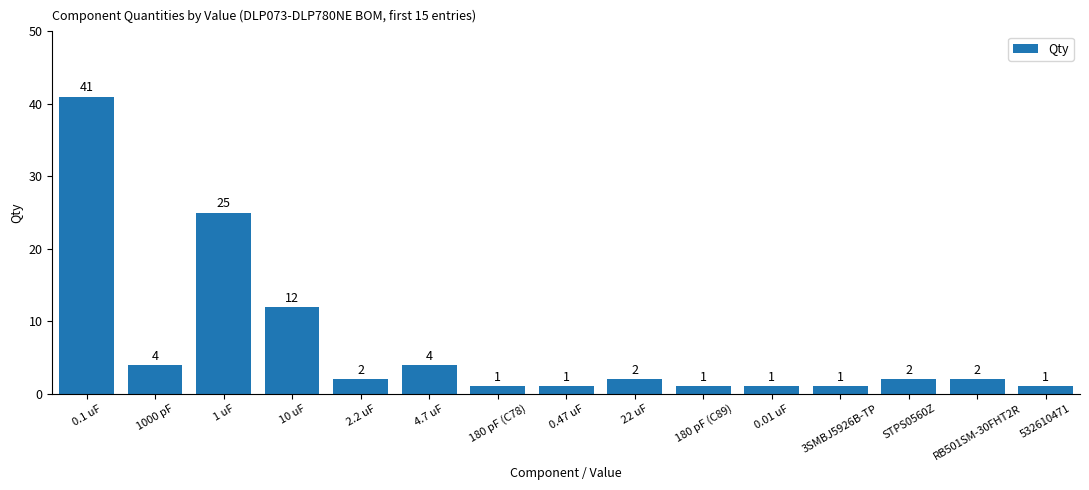

The chart shows a value of 1 at 532610471. True or false?

True